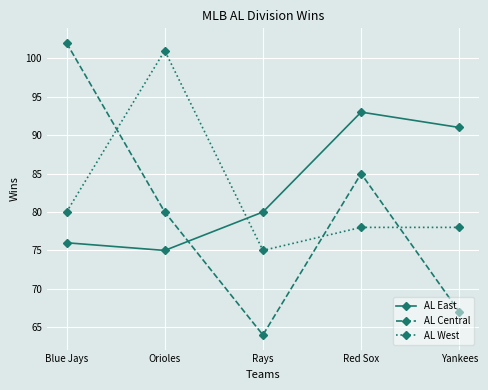

What is the total value across all series at Yankees?

236